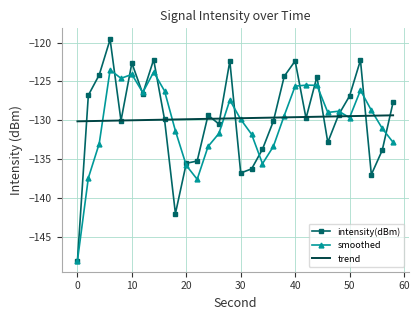

Which series has the largest range (max minus min)?

intensity(dBm)